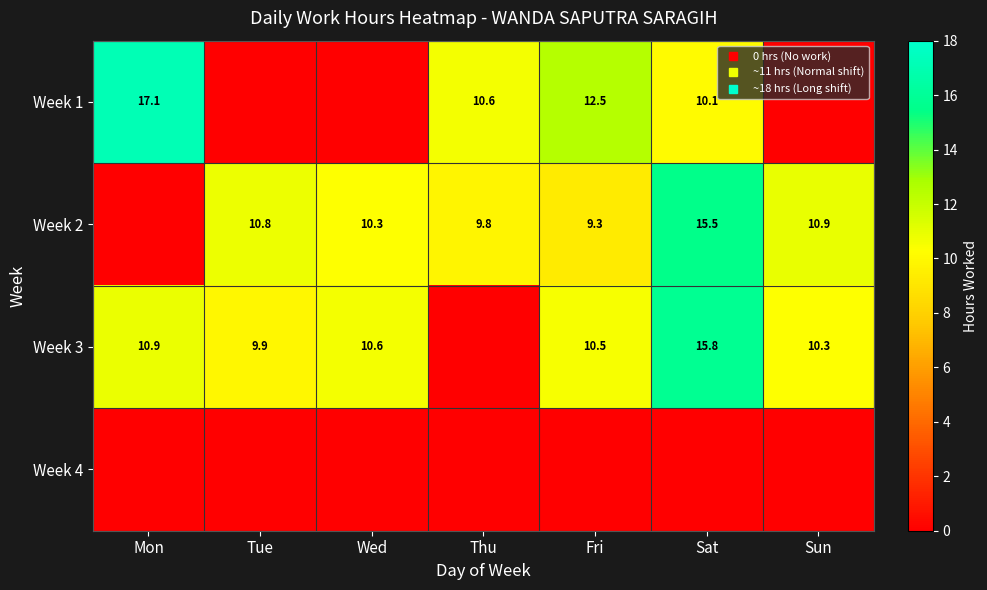

True or false: Week 1 has a value of 0.0 at Tue.

True